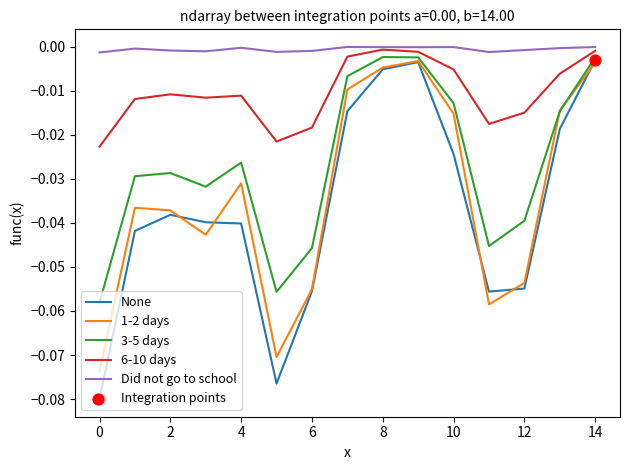

True or false: Did not go to school and 3-5 days intersect in this chart.

False